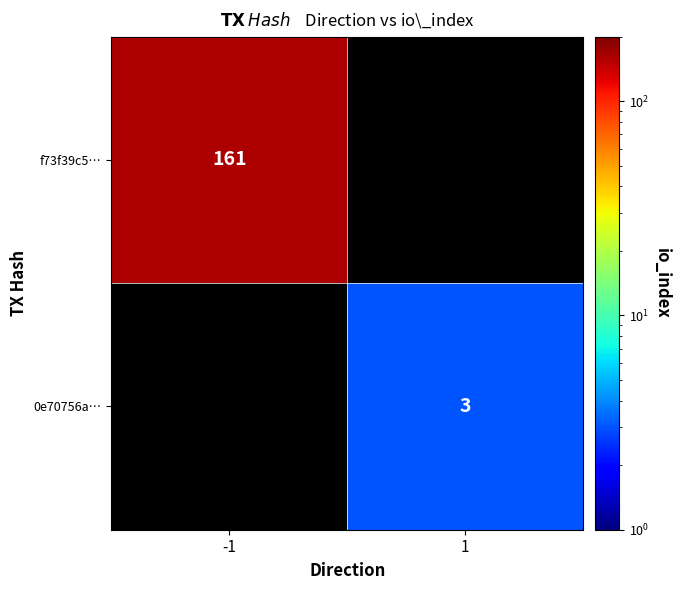

At how many categories does at least one series exceed 61?

1